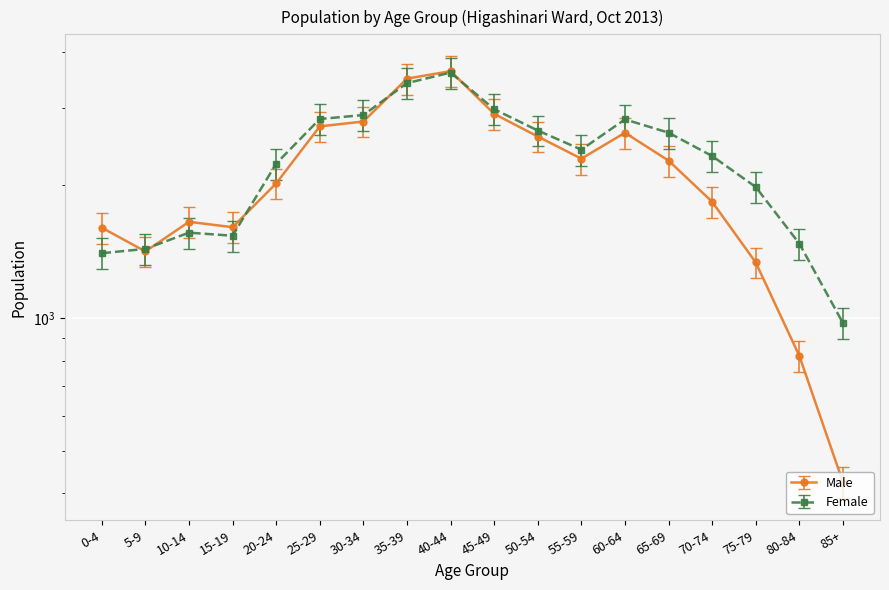

What position from the right is 70-74?

4